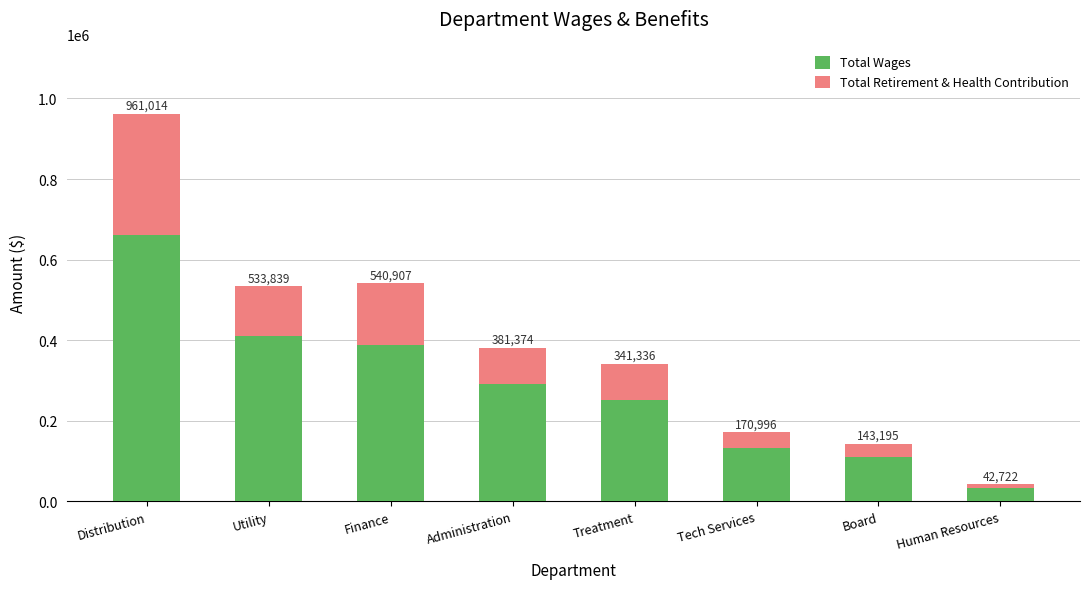

Is it true that Total Wages equals 291160 at Administration?

True